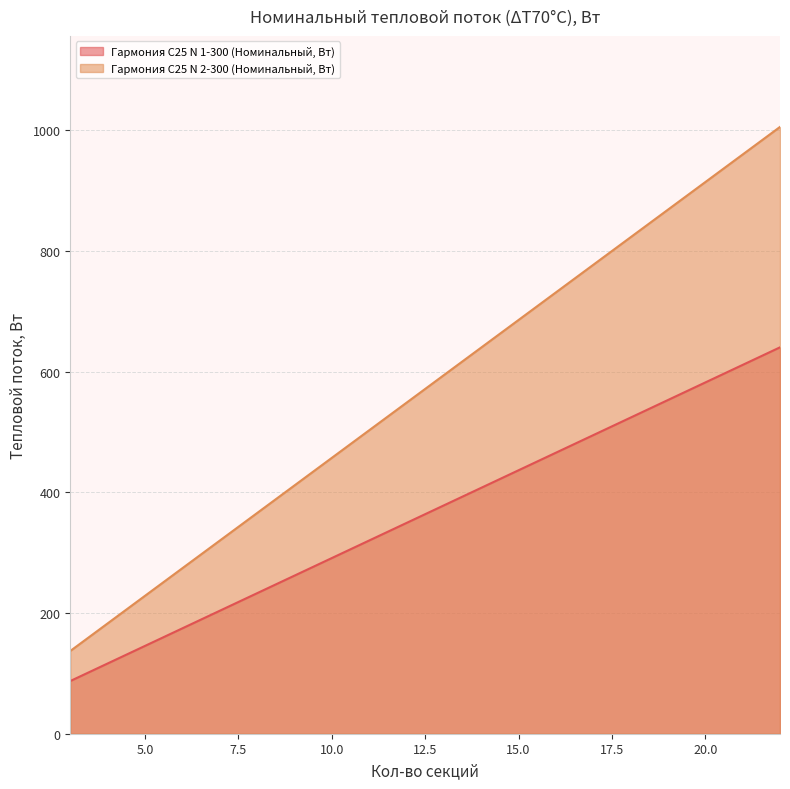

How many lines are shown in the chart?

2